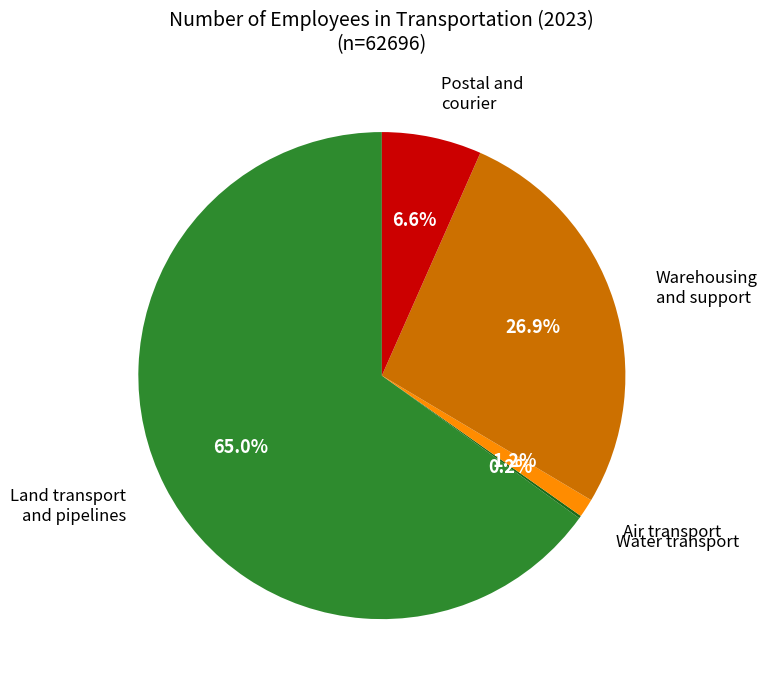

Approximately how many times larger is the value at Warehousing and support compared to Land transport and pipelines?

0.4